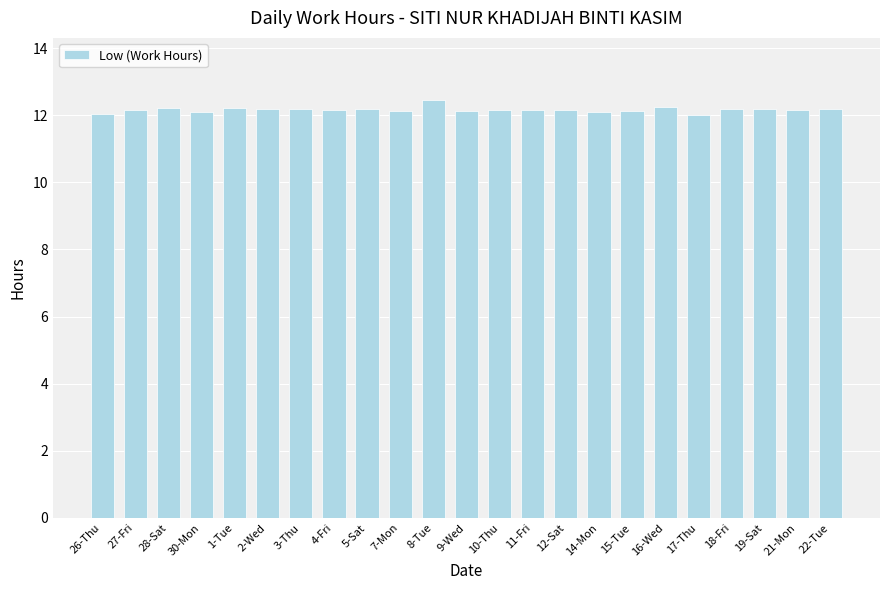

What is the ratio of the value at 4-Fri to the value at 21-Mon?

1.0